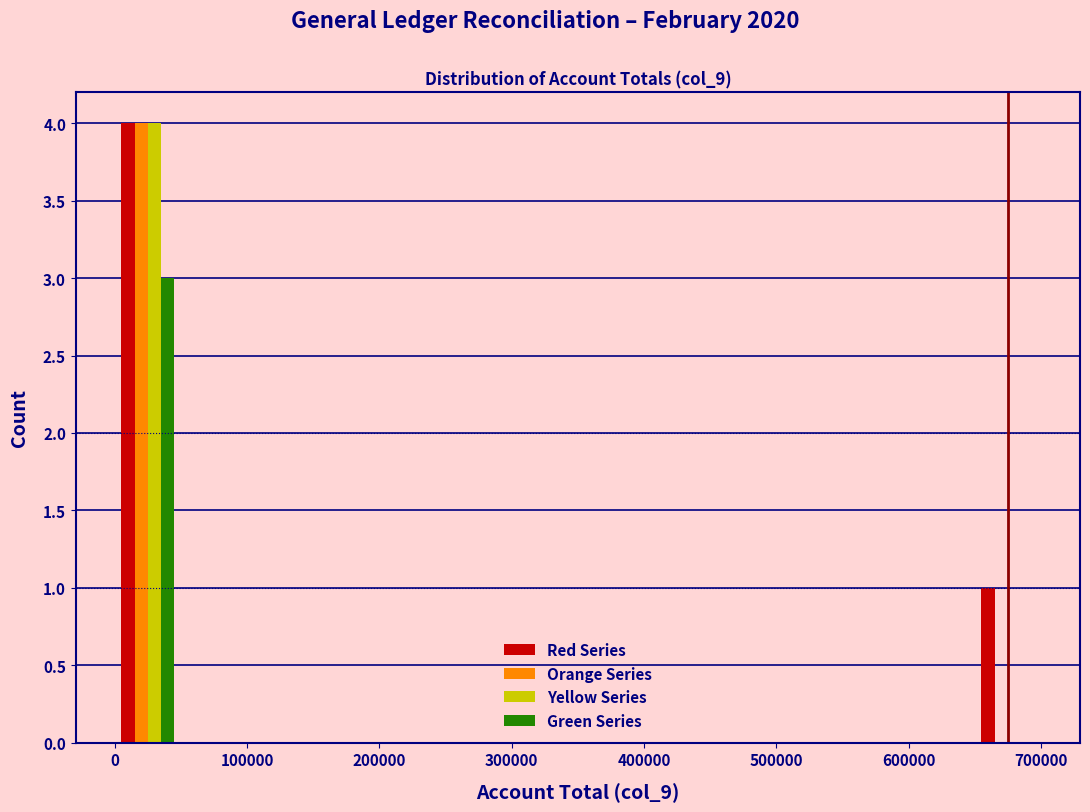

In the Yellow Series series, which range on the x-axis has the tallest bar?

0 to 50000